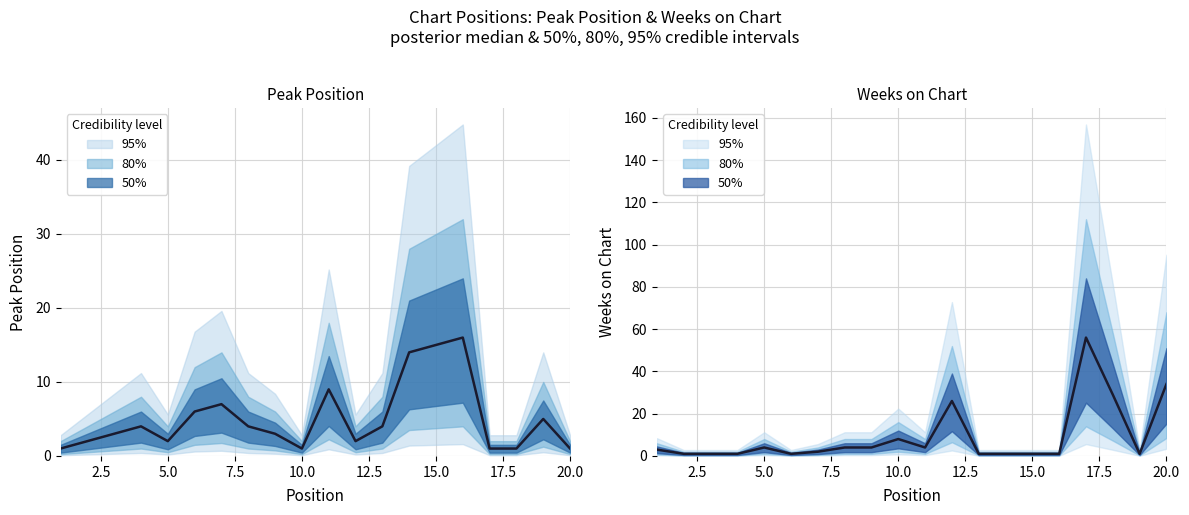

What is the smallest value displayed?

1